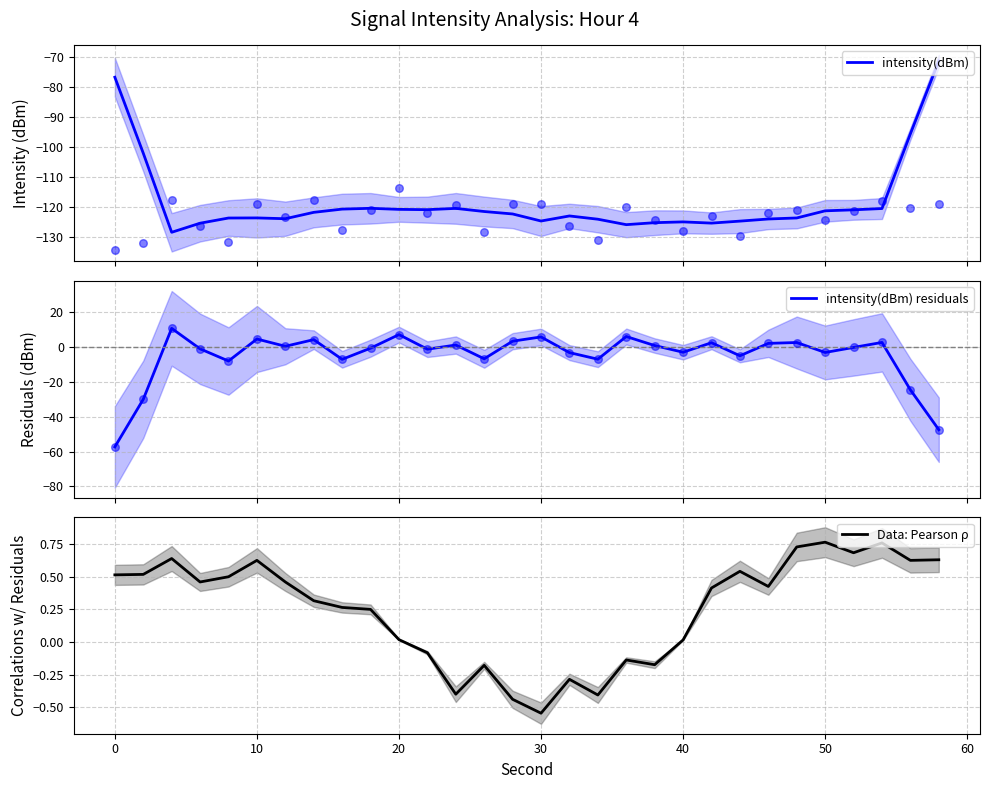

What are all the series names shown in the legend?

intensity(dBm), intensity(dBm) residuals, Data: Pearson ρ